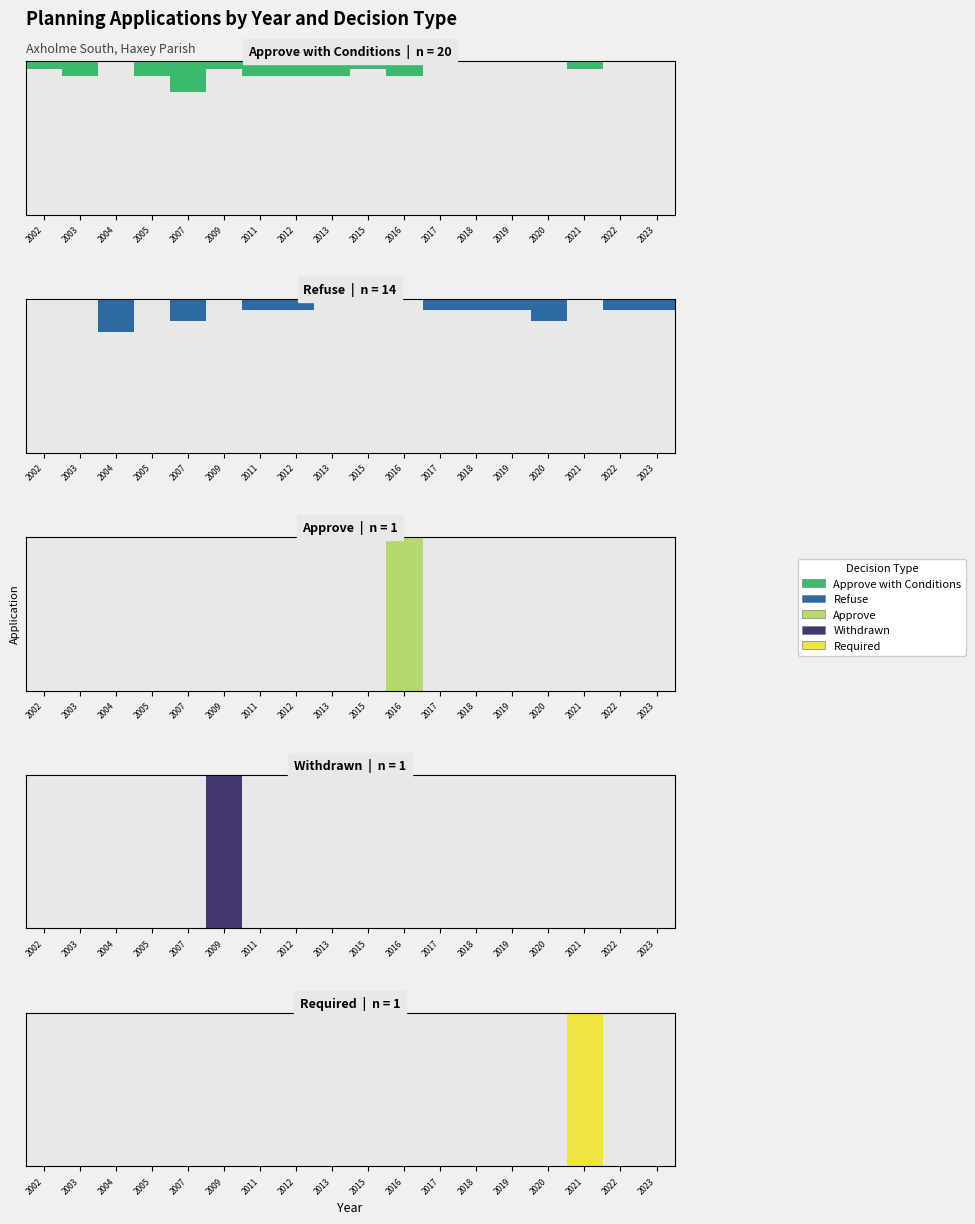

Between 2015 and 2011, which is larger?

2011